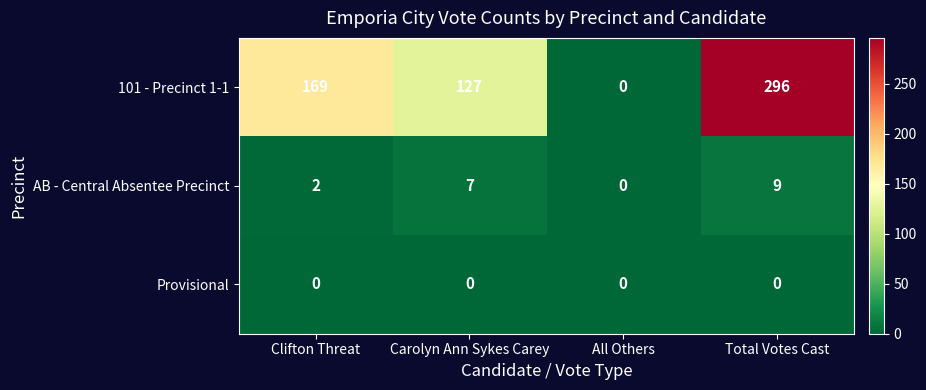

Count the number of data series in this chart.

3